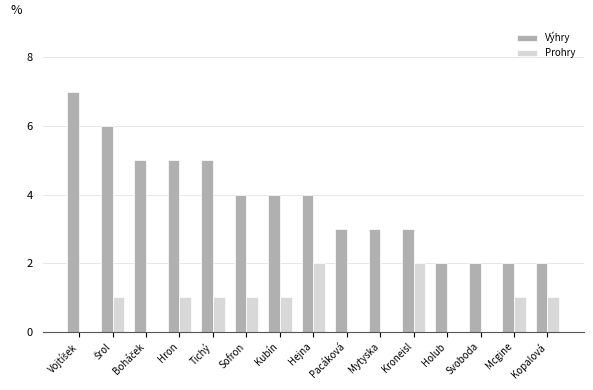

What is the spread (max minus min) of values at Tichý?

4